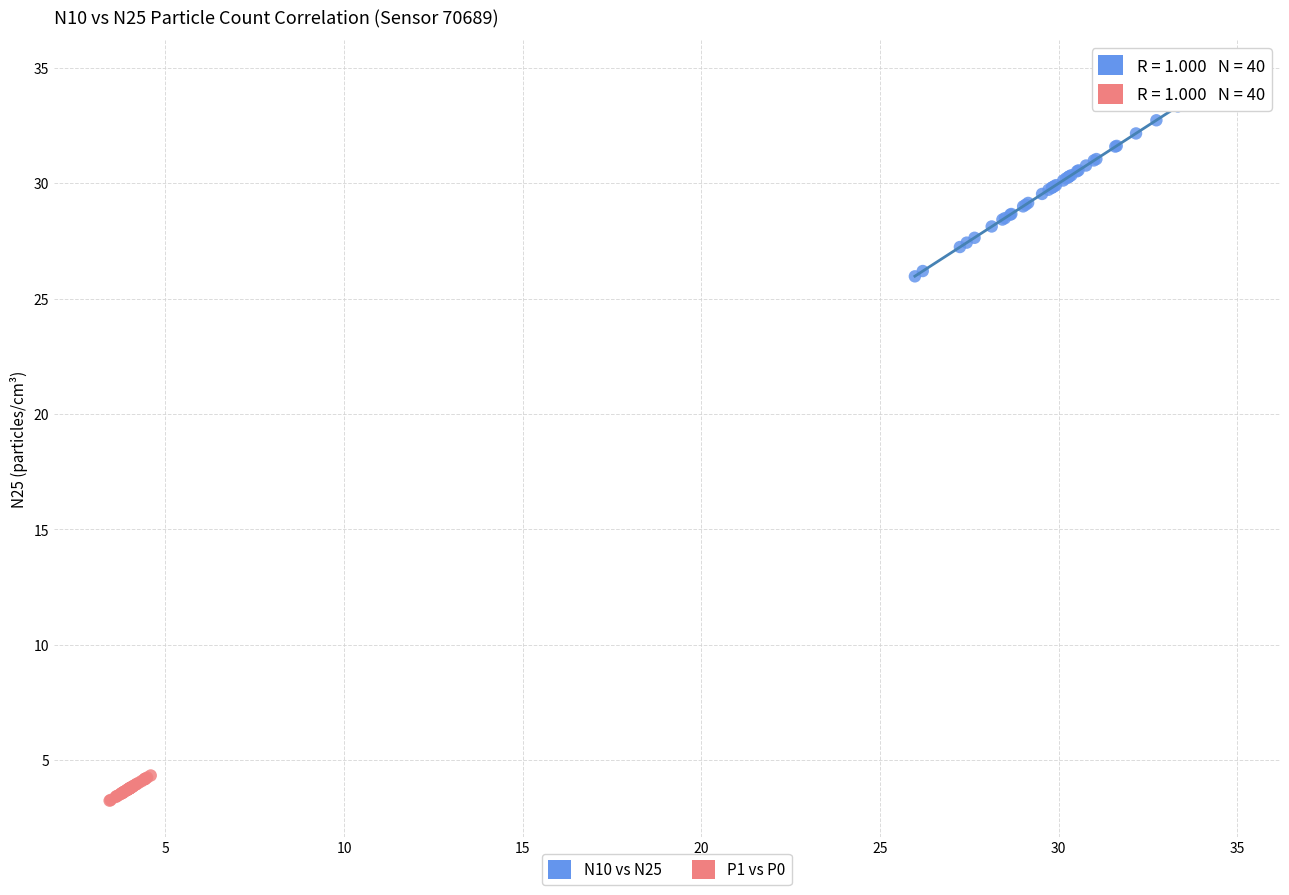

Which series has the widest spread of Y values?

N10 vs N25